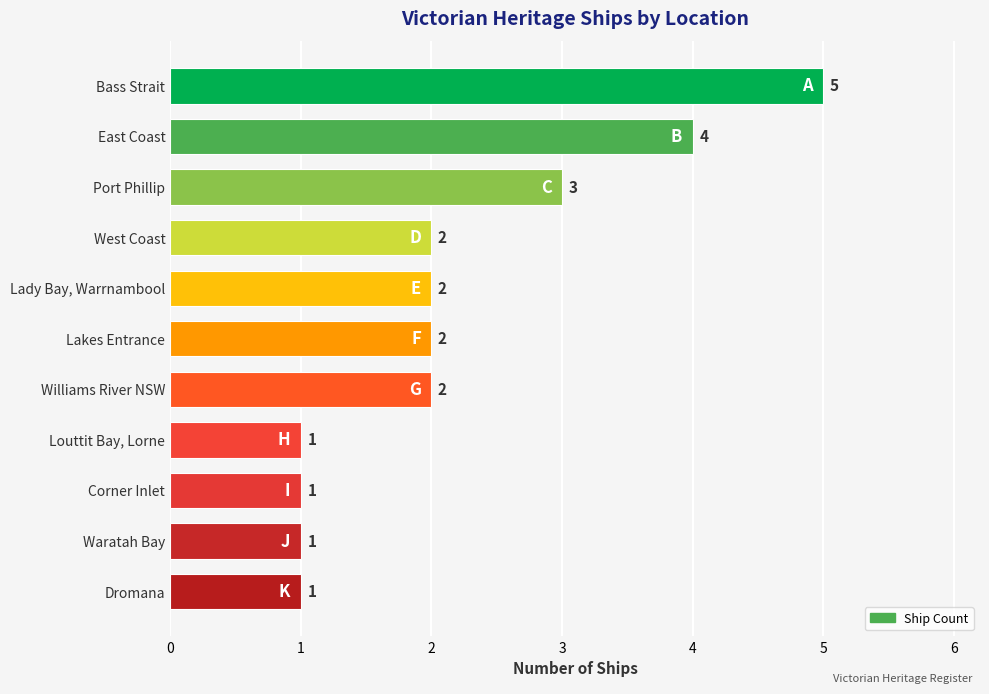

Reading top to bottom, what are all the values shown in this chart?

5	4	3	2	2	2	2	1	1	1	1